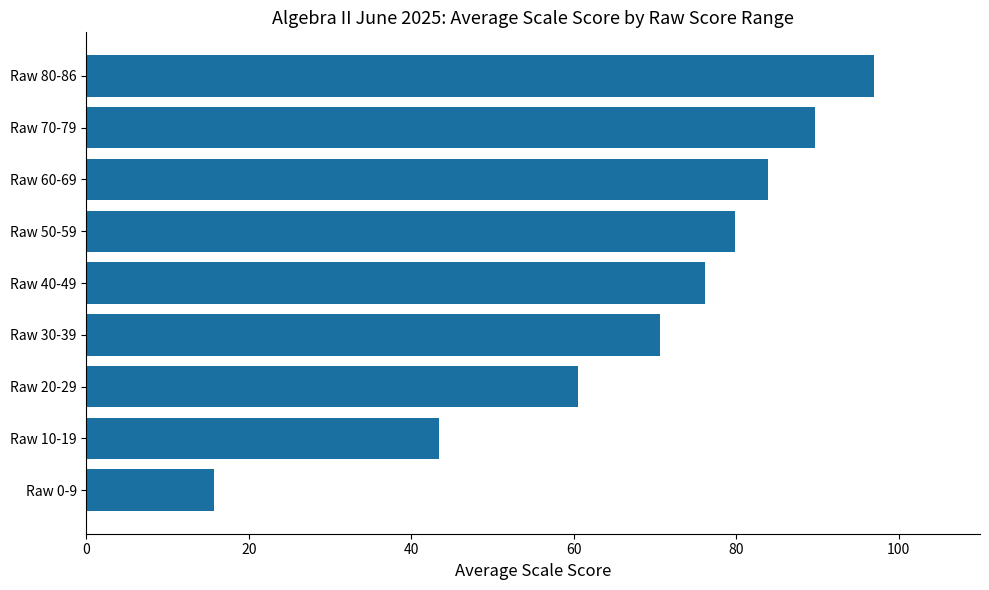

Reading bottom to top, what are all the values shown in this chart?

Raw 0-9=15.7	Raw 10-19=43.4	Raw 20-29=60.5	Raw 30-39=70.6	Raw 40-49=76.1	Raw 50-59=79.8	Raw 60-69=83.9	Raw 70-79=89.7	Raw 80-86=97.0